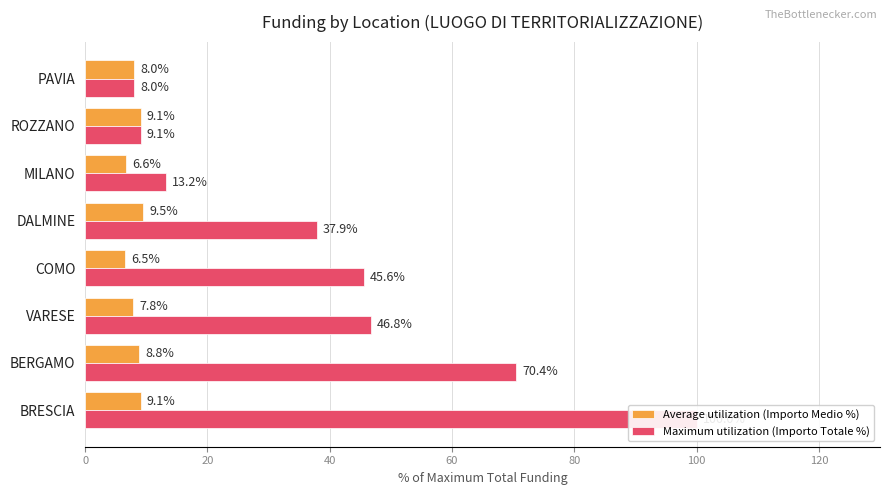

List the series in order of their peak value, lowest first.

Average utilization (Importo Medio %), Maximum utilization (Importo Totale %)